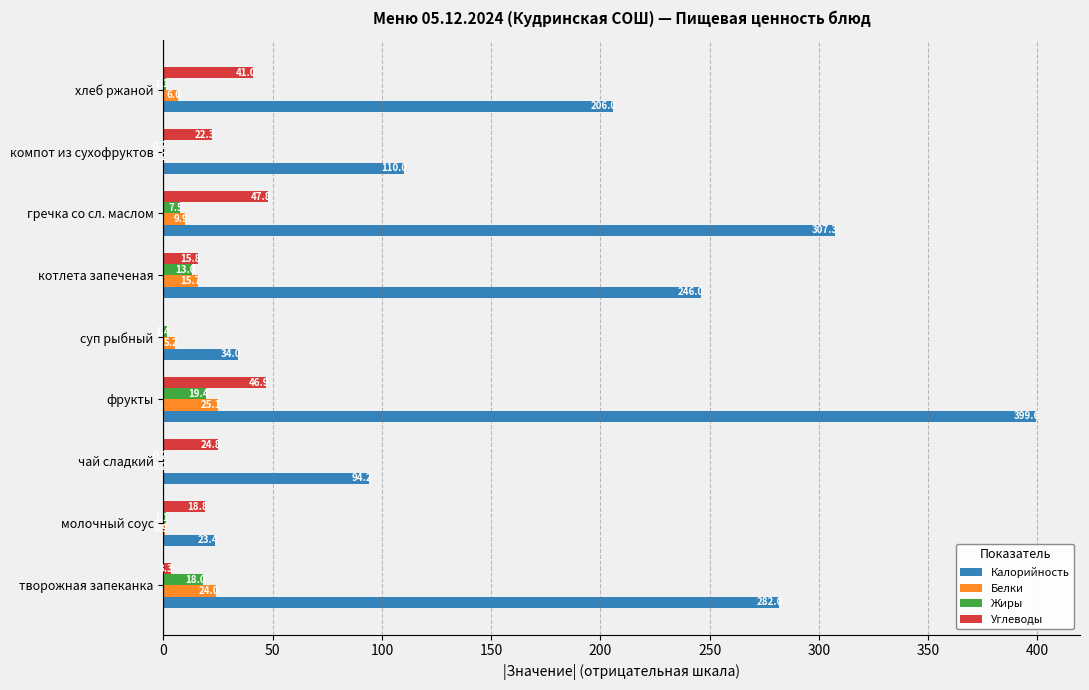

Which series has the largest range (max minus min)?

Калорийность